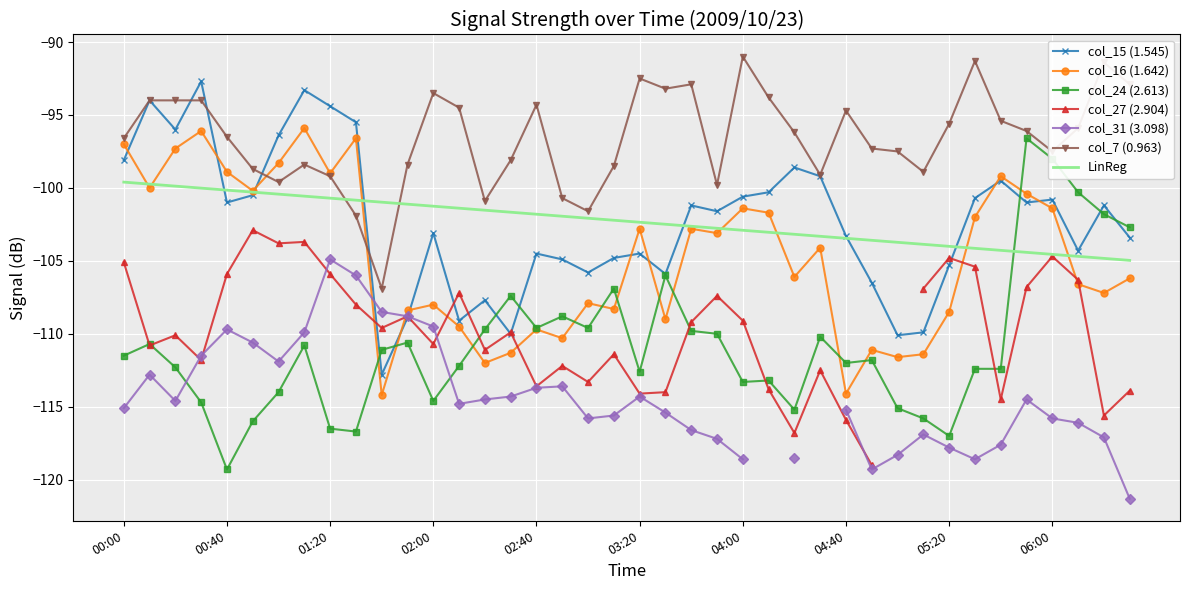

What is the average value of the col_24 (2.613) series?

-110.7